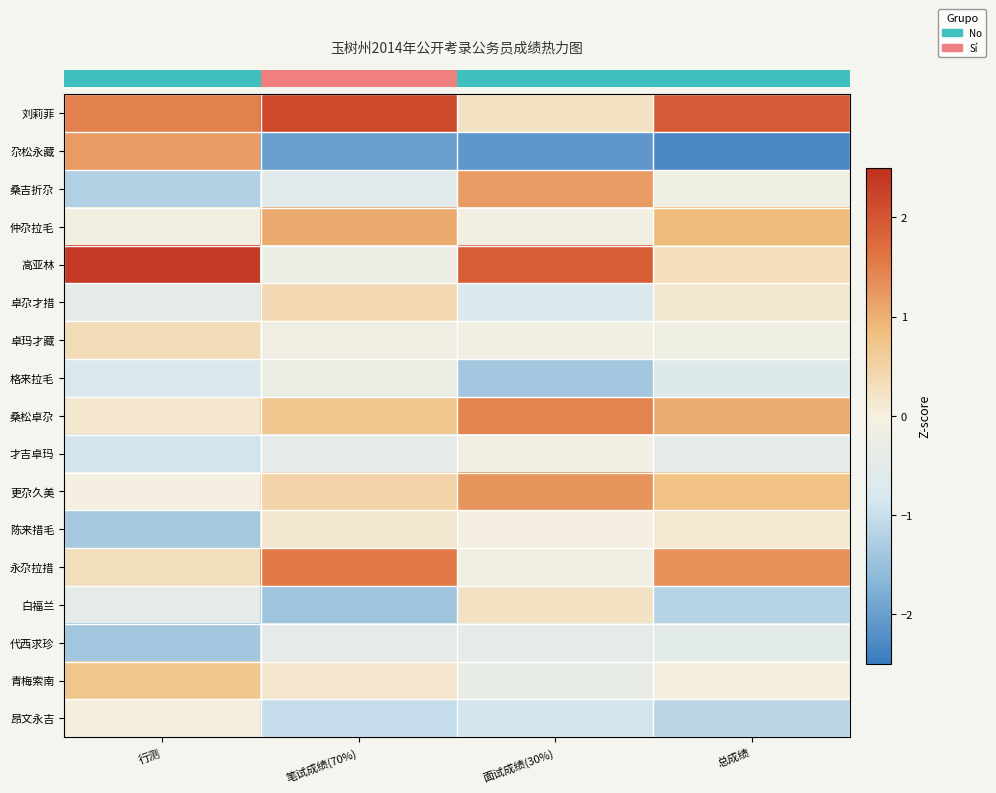

At how many categories does at least one series exceed 1?

4